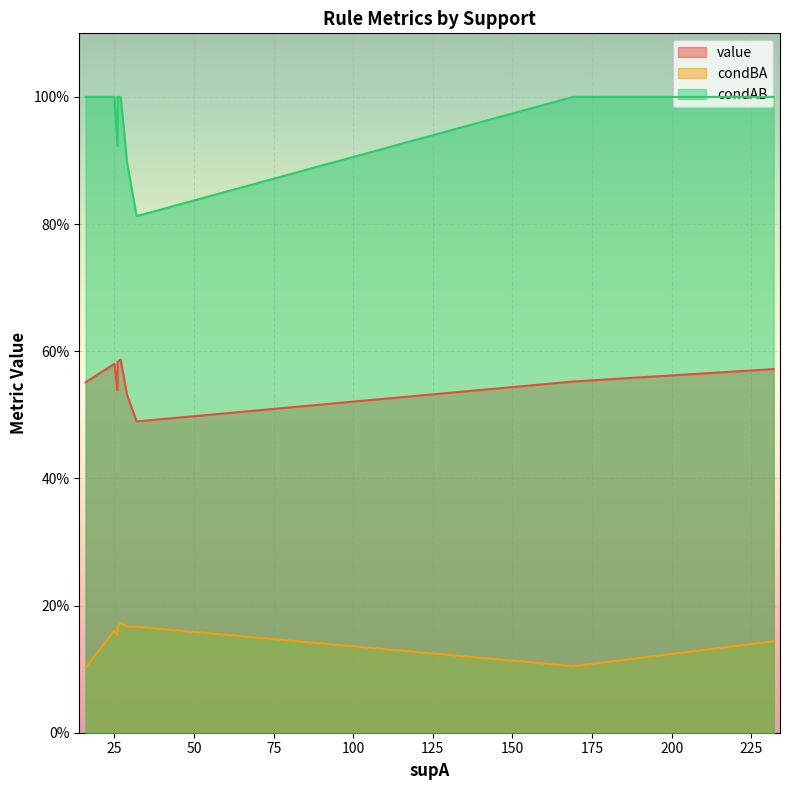

What value does the condAB series have at 0?

1.0